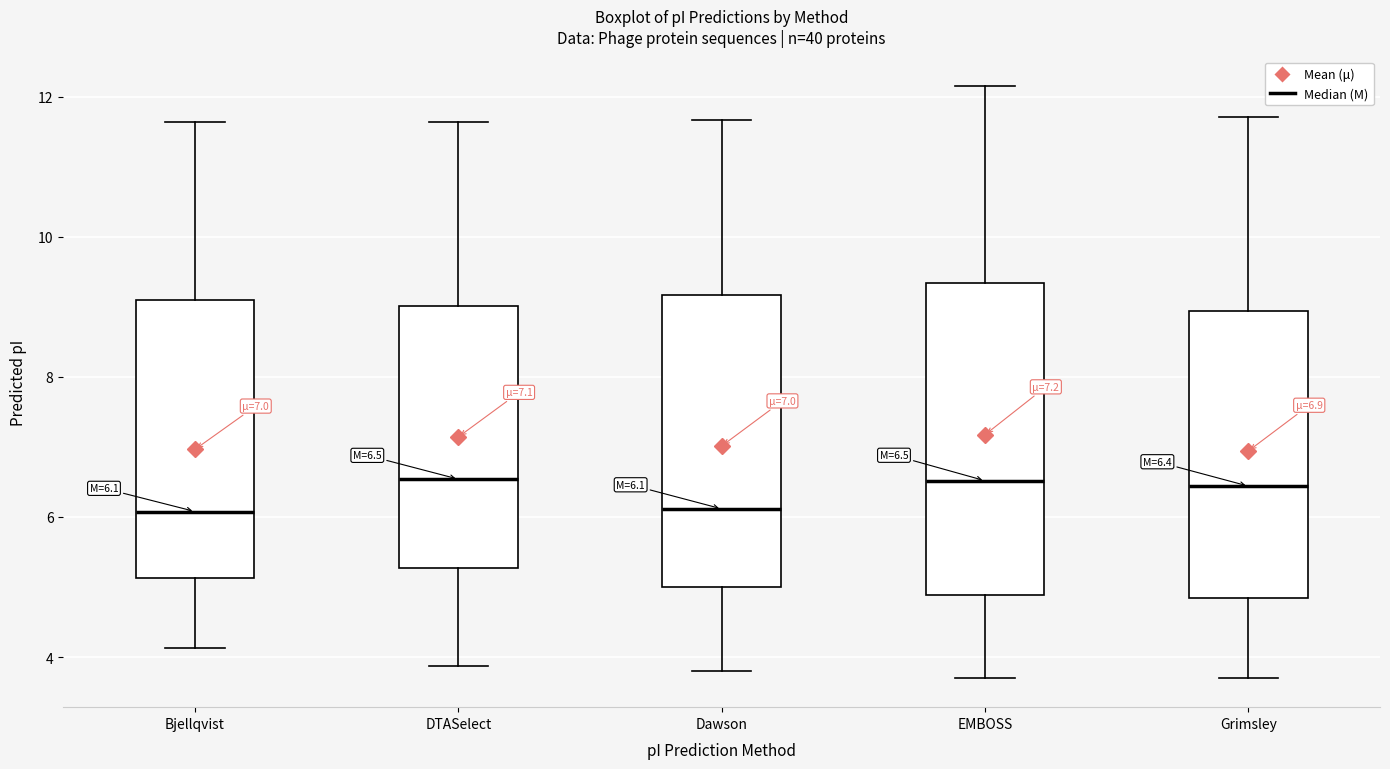

Which box is the tallest, from its lower edge to its upper edge?

EMBOSS